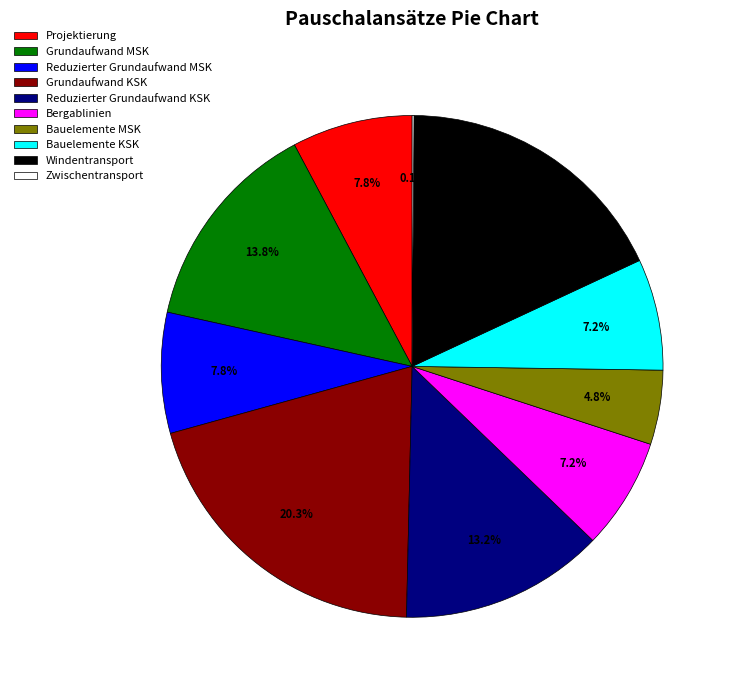

To the nearest percent, what portion does Reduzierter Grundaufwand MSK represent?

8%